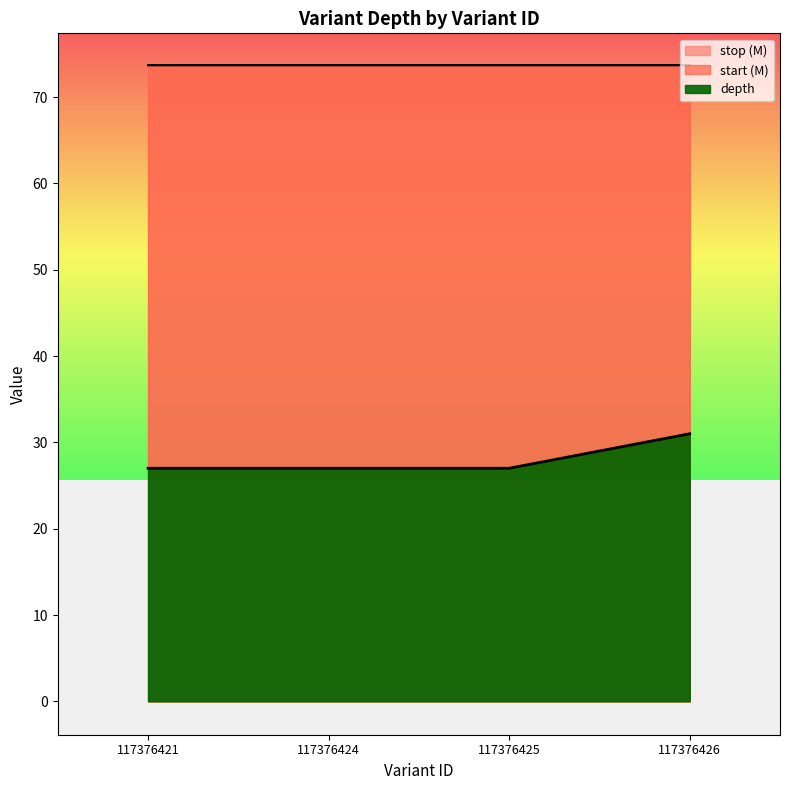

Between 117376424 and 117376421, which is larger?

117376424